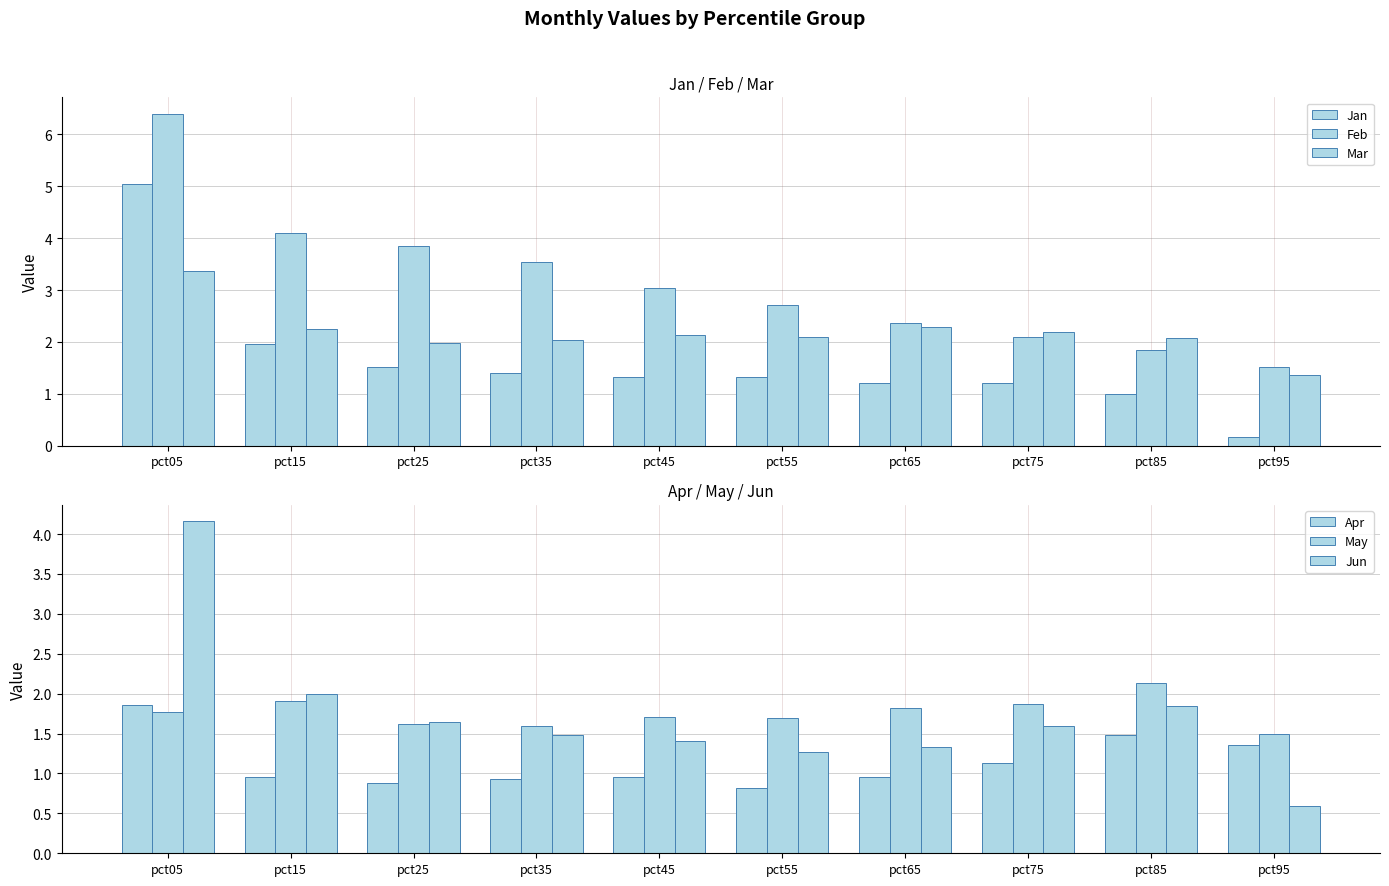

What is the difference between the maximum and minimum values in the Feb series?

4.9